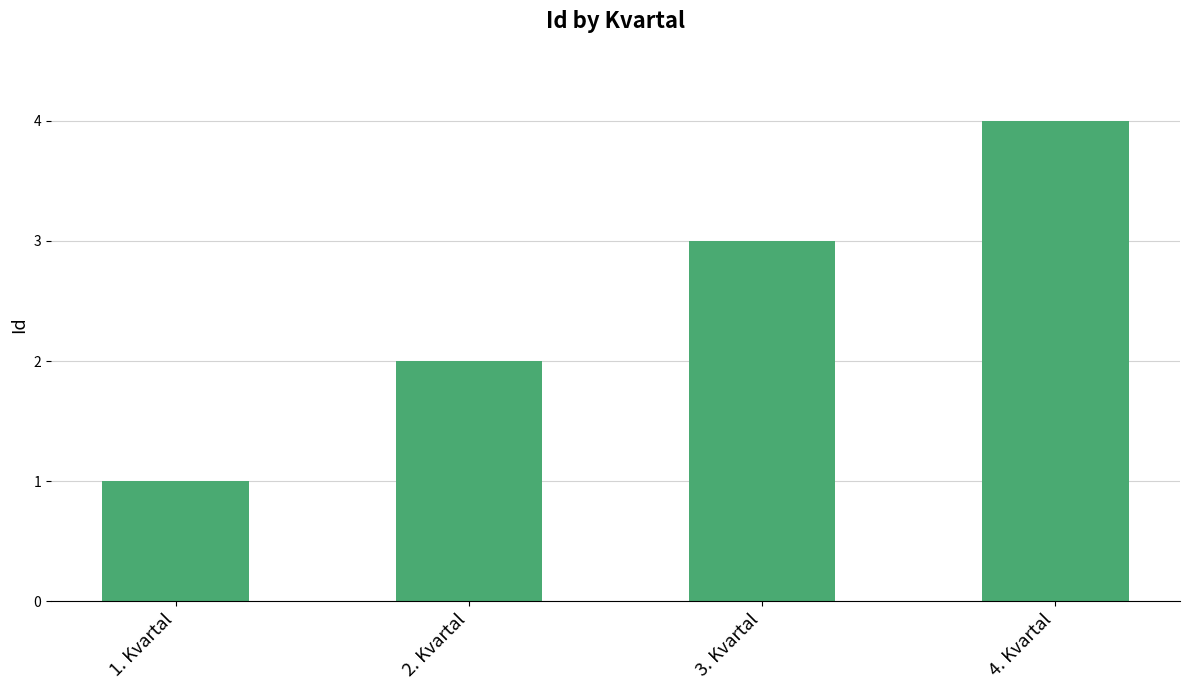

What is the ratio of the value at 2. Kvartal to the value at 1. Kvartal?

2.0